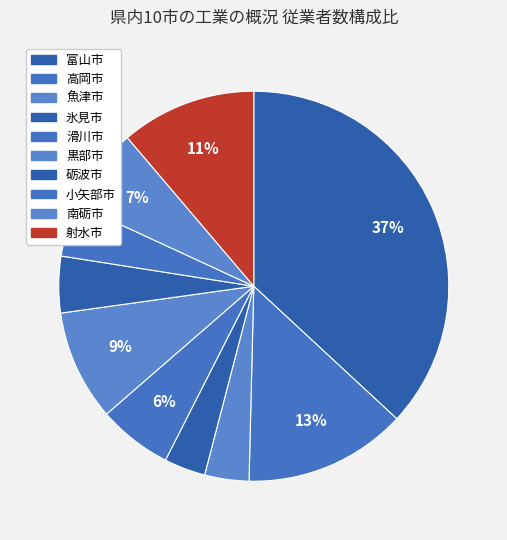

Which has a higher value, 氷見市 or 砺波市?

砺波市